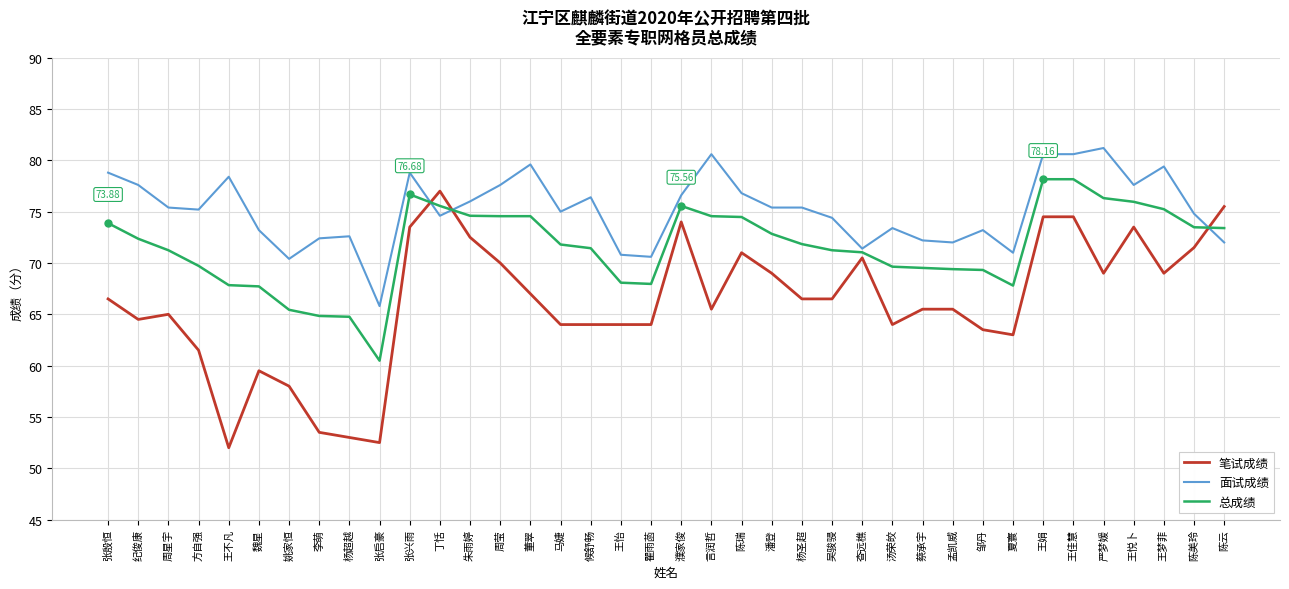

How many intersections are there between 总成绩 and 笔试成绩?

3